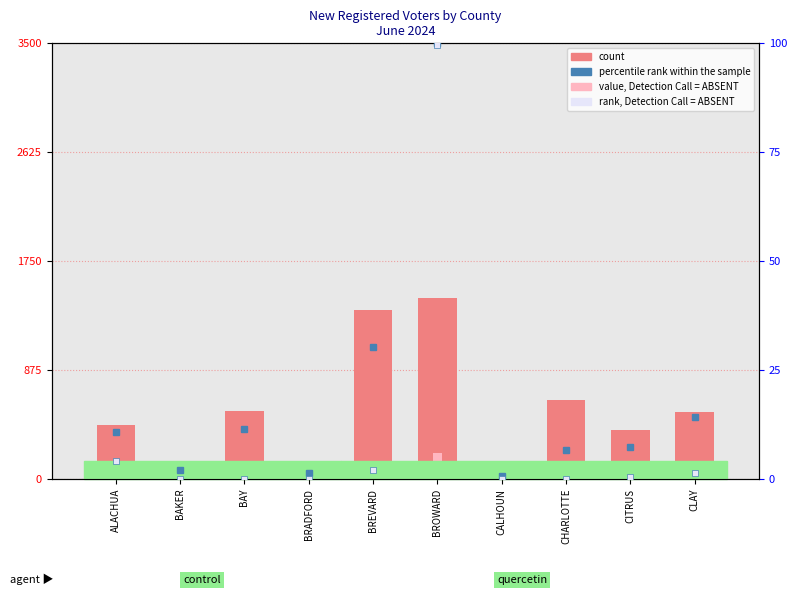

The count series shows 1357.0 at BREVARD. True or false?

True